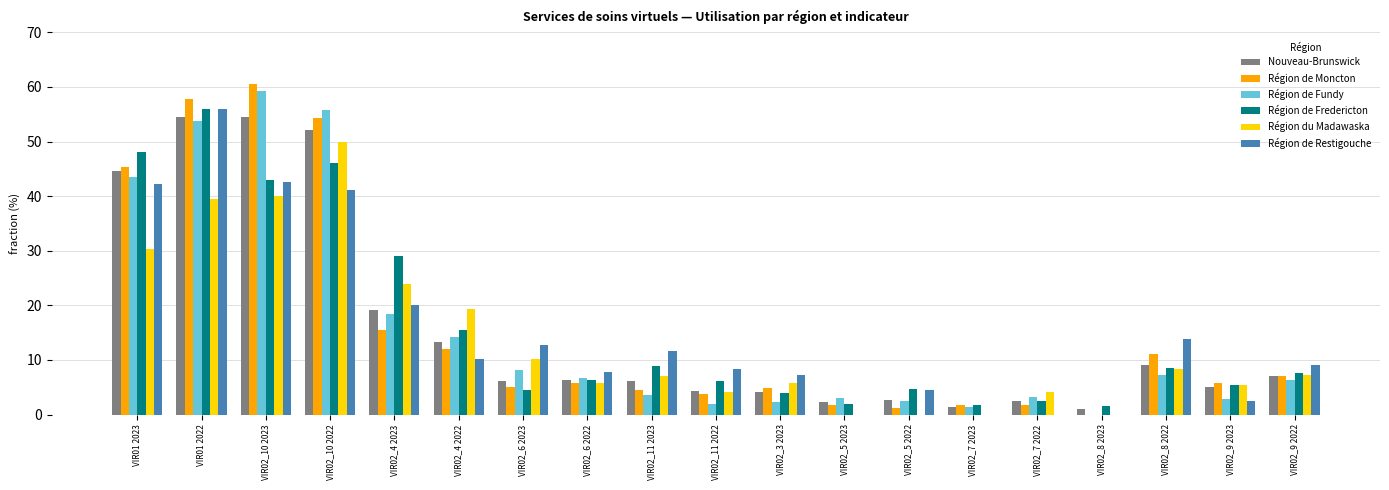

Which series changed the most between VIR02_4 2023 and VIR02_7 2022?

Région de Fredericton